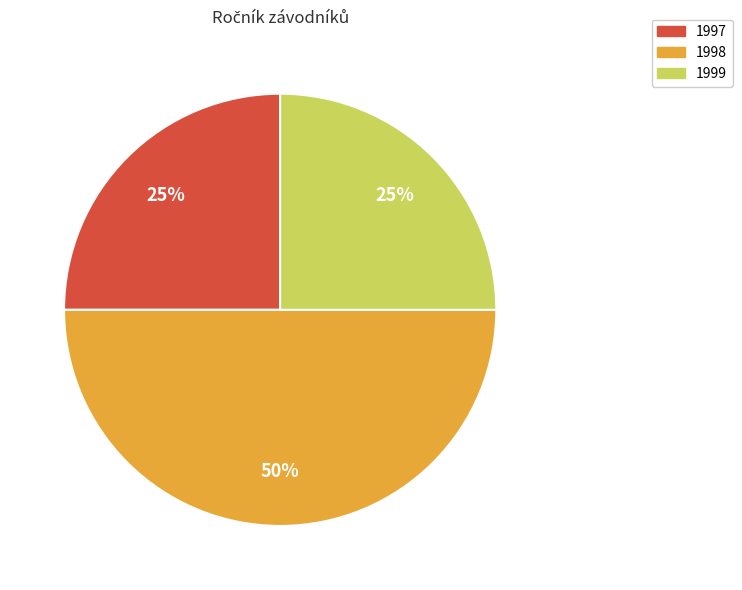

To the nearest percent, what is the difference between the largest and smallest slice percentages?

25%